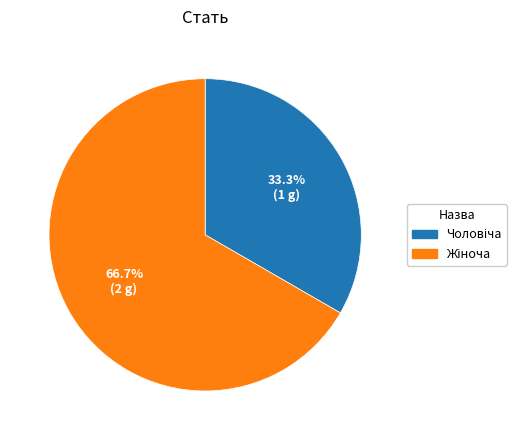

Does any single category account for the majority?

Yes